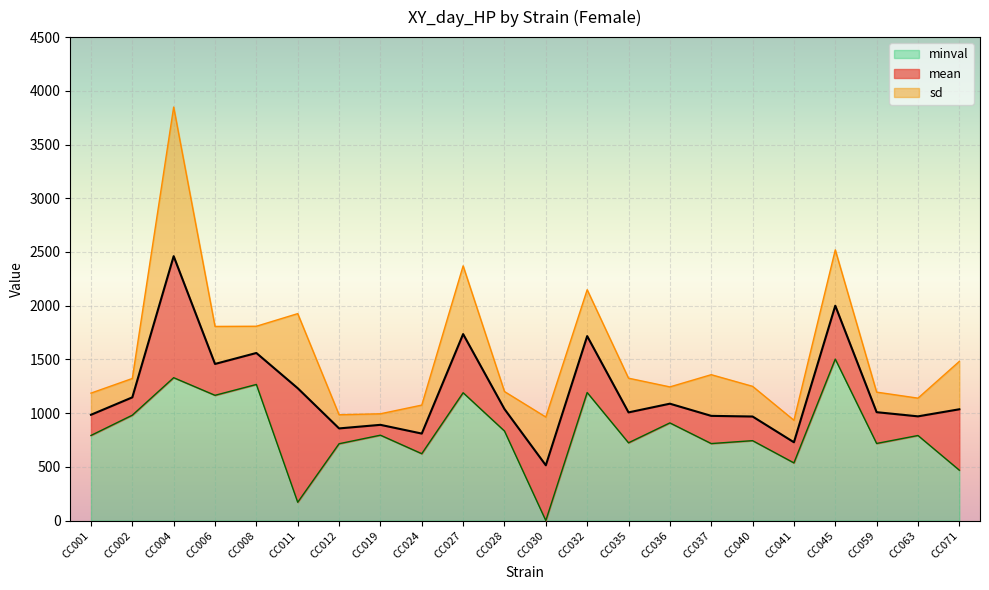

True or false: minval and mean cross at least once.

False